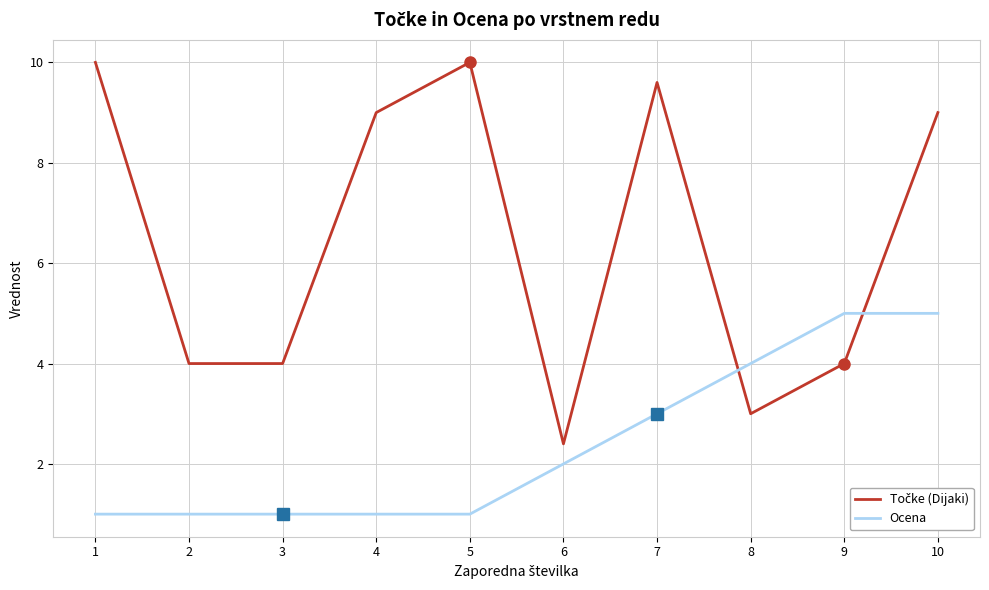

Does the chart have visible grid lines?

Yes